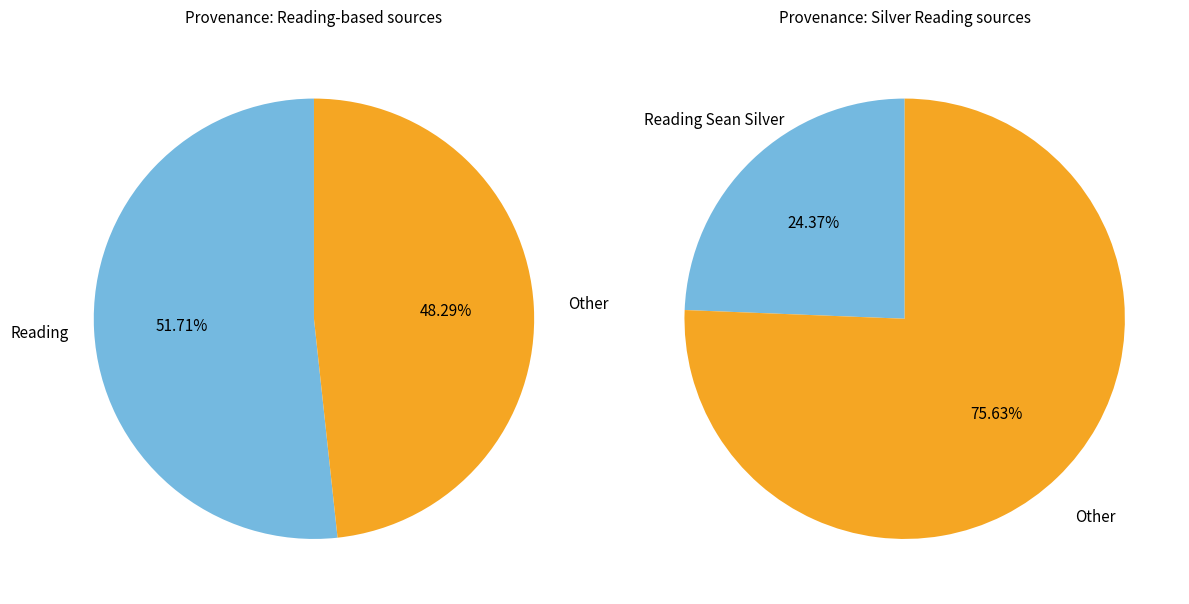

The Reading Sean Silver slice represents 24% of the pie. True or false?

True